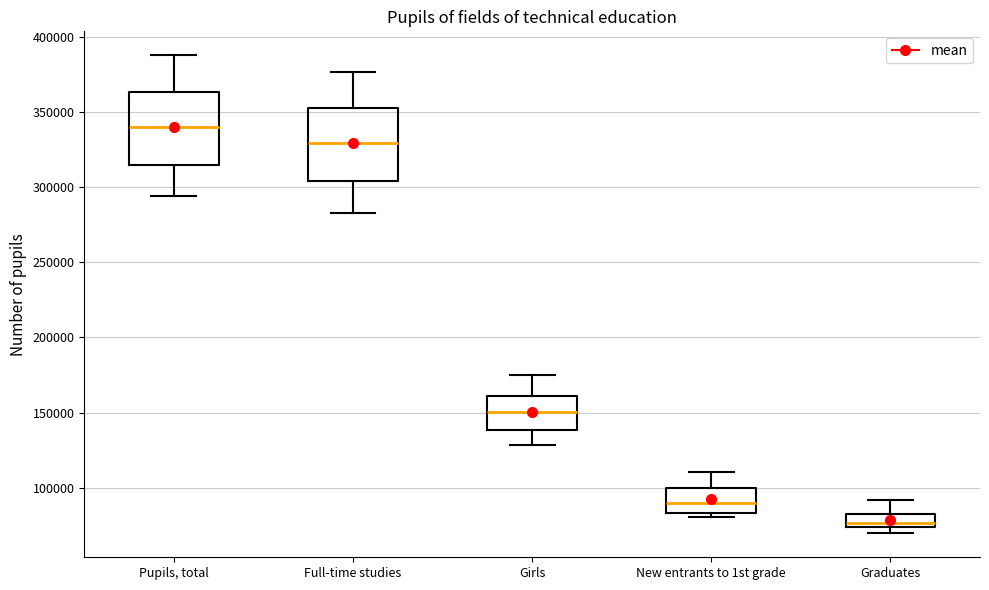

Which box has the highest median line?

Pupils, total